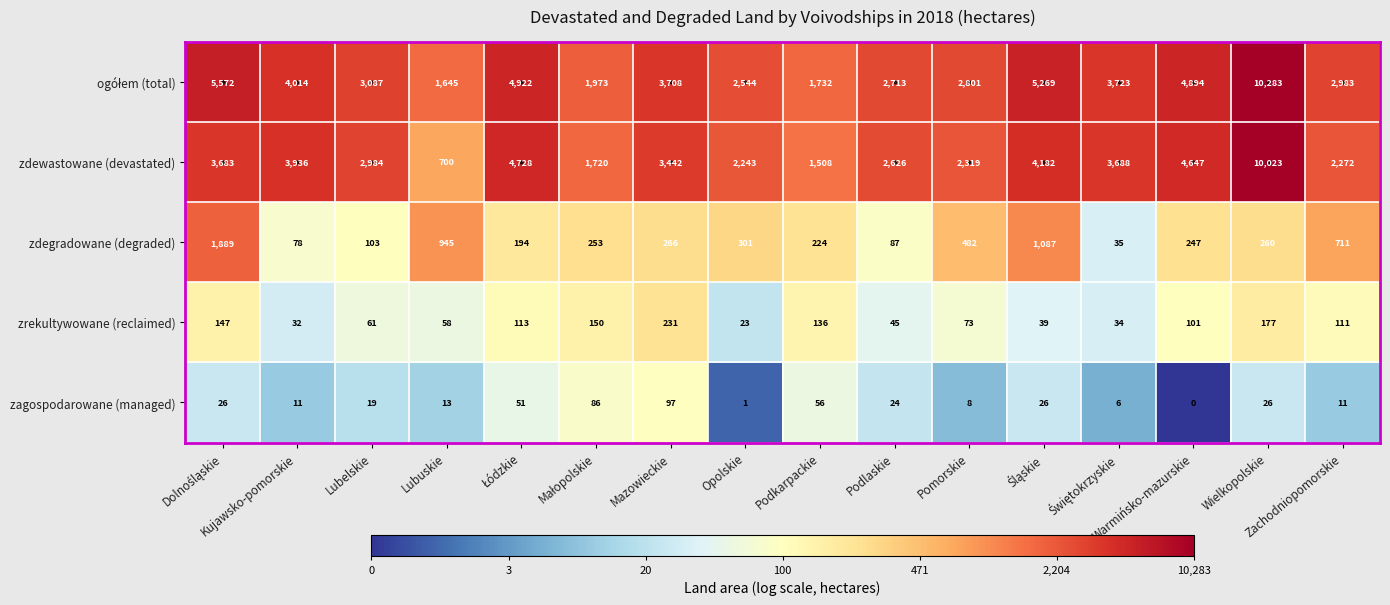

What is the maximum value shown in the chart?

10283